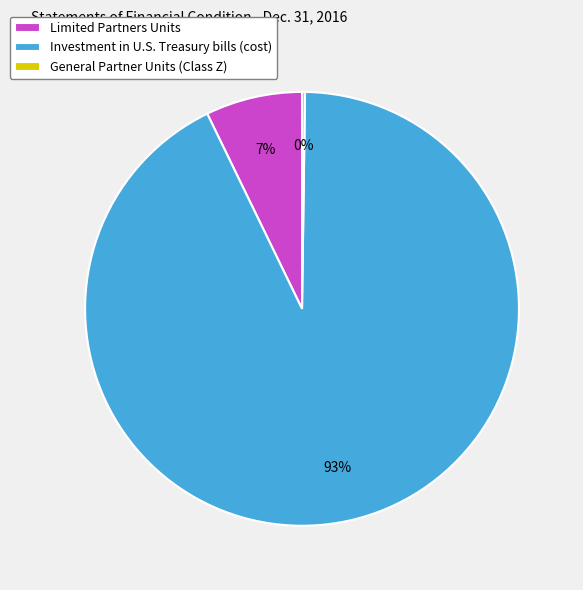

Which category has the biggest portion of the pie?

Investment in U.S. Treasury bills (cost)